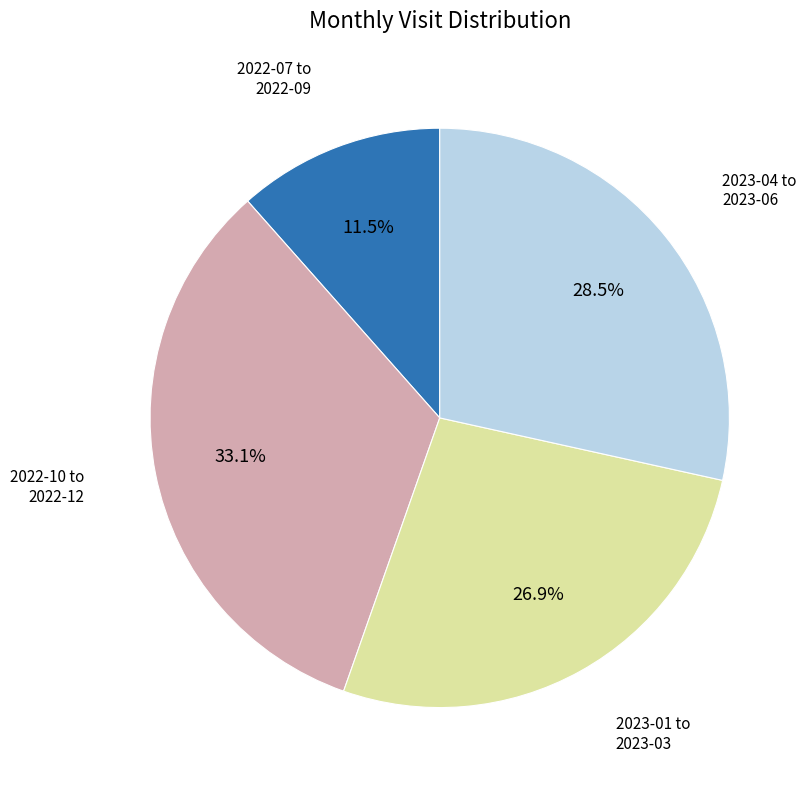

Is there any slice that represents more than half of the pie?

No